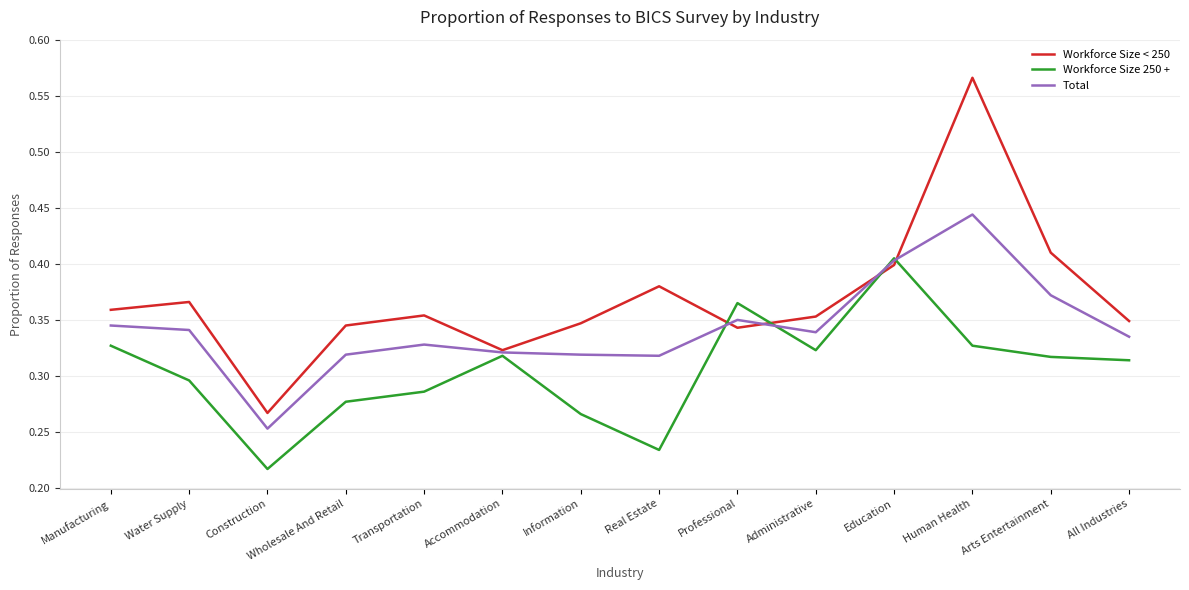

After their last crossing, which series has the higher values: Workforce Size 250 + or Workforce Size < 250?

Workforce Size < 250